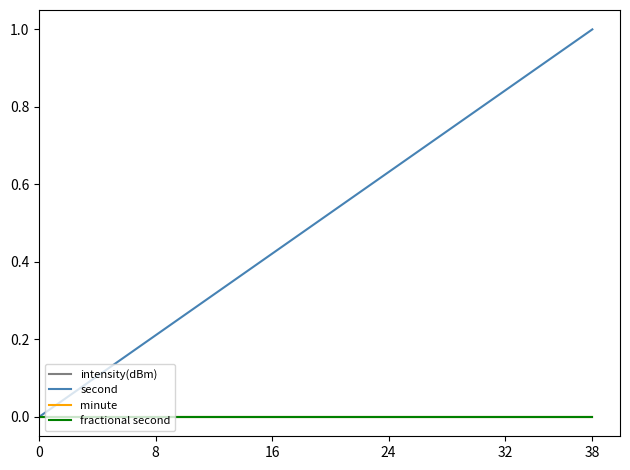

What is the greatest value displayed?

1.0